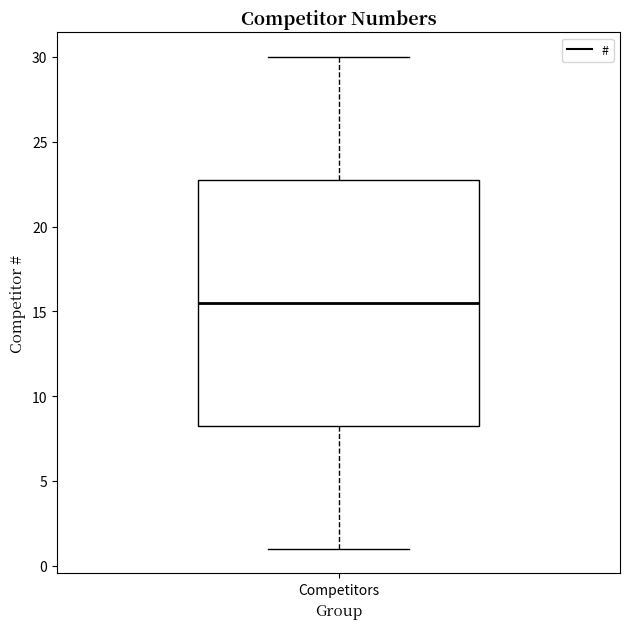

Where does the median line of the box for Competitors sit on the y-axis? The values are not printed on the chart, so give them approximately, as read against the axis.

15.5